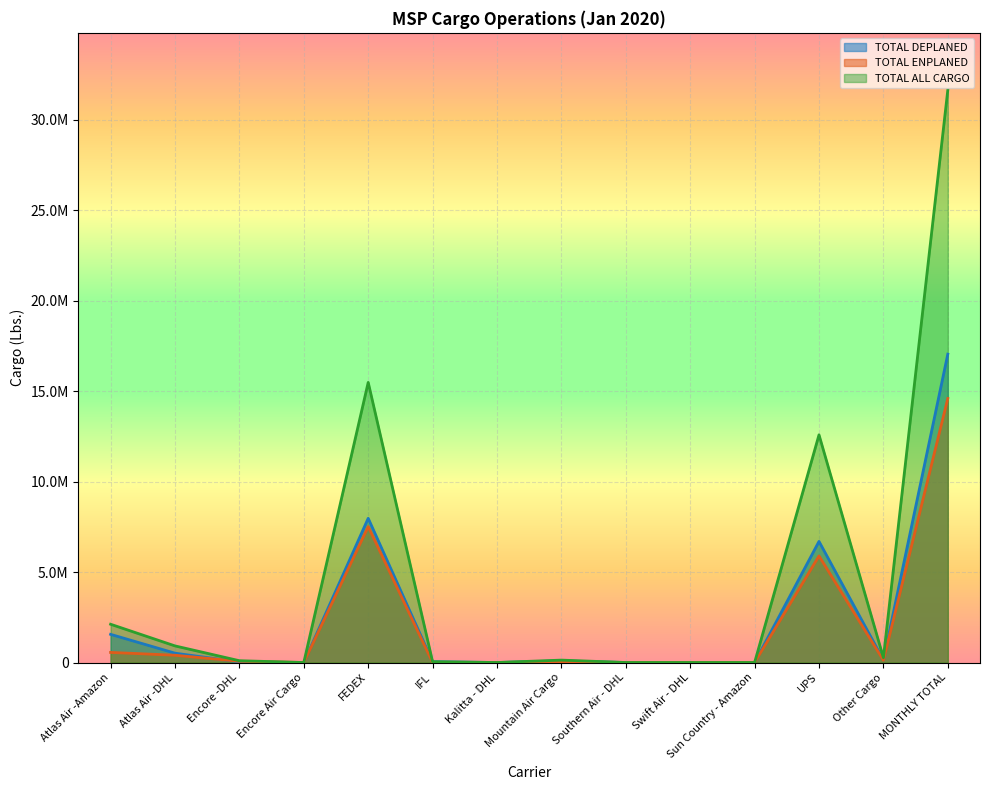

Where does the TOTAL ALL CARGO series first go above 132698?

Atlas Air -Amazon